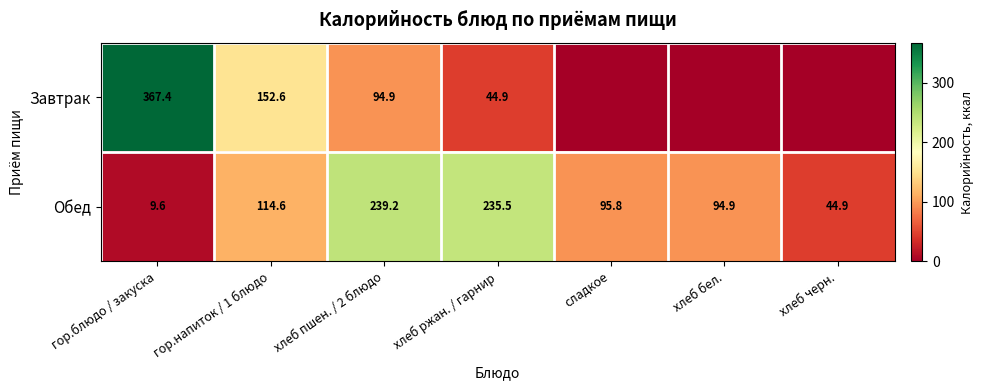

Rank the series at гор.напиток / 1 блюдо from lowest to highest value.

Обед, Завтрак